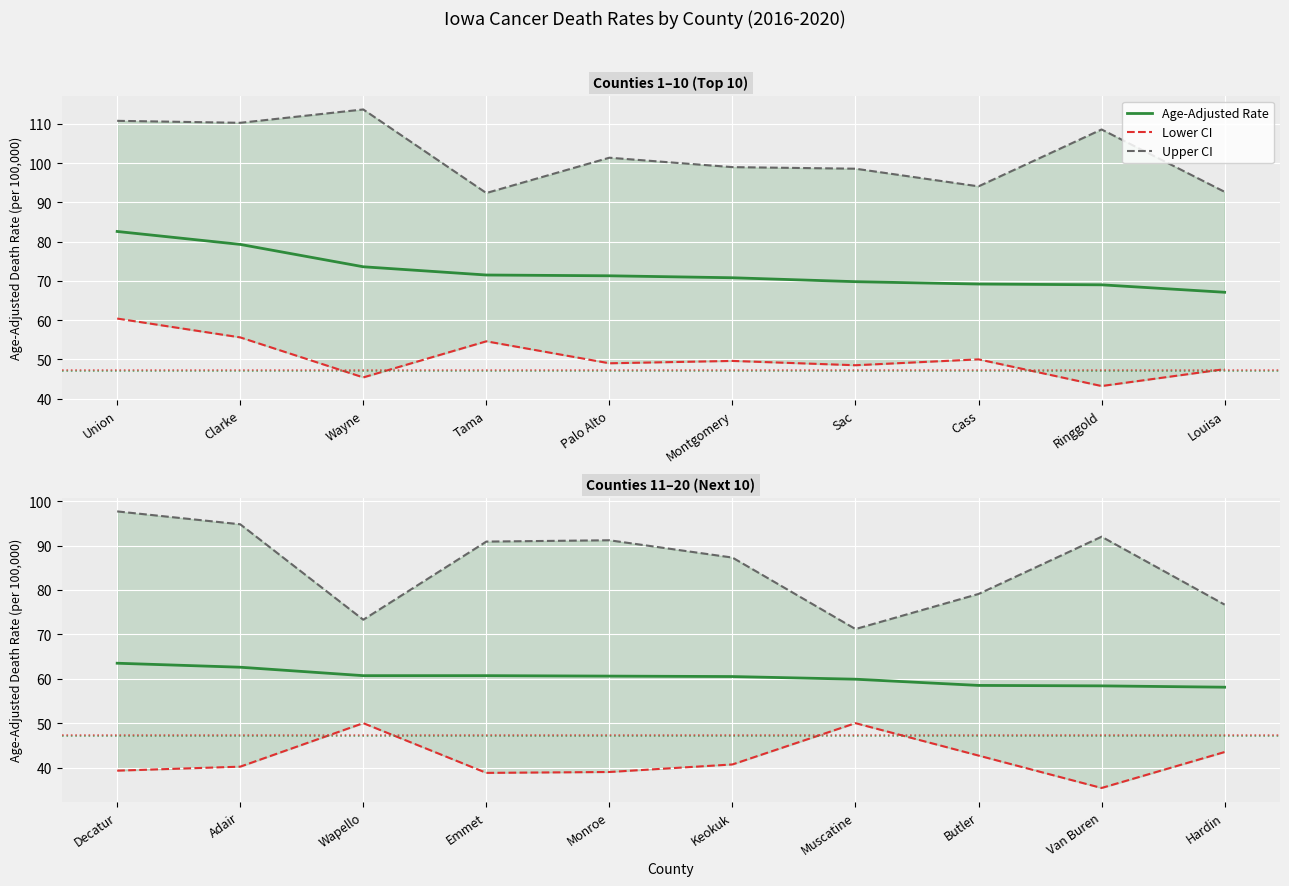

True or false: Age-Adjusted Rate and Upper CI cross at least once.

False